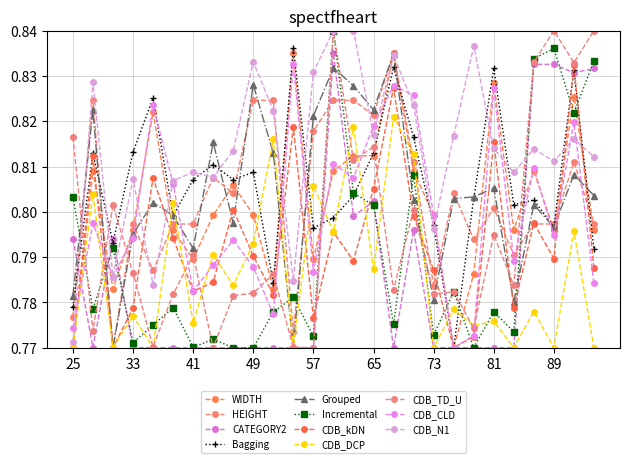

What is the smallest value displayed?

0.8